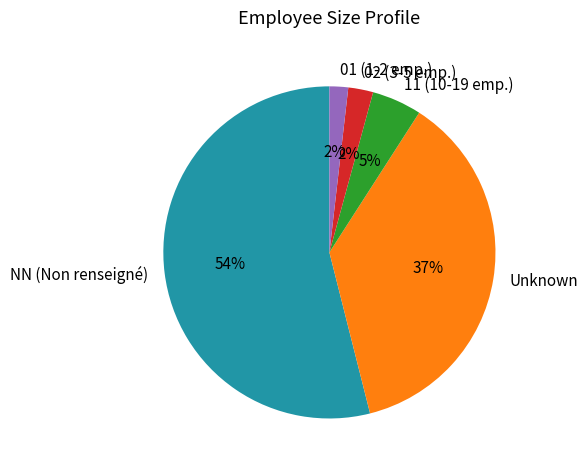

True or false: NN (Non renseigné) accounts for 54% of the total.

True